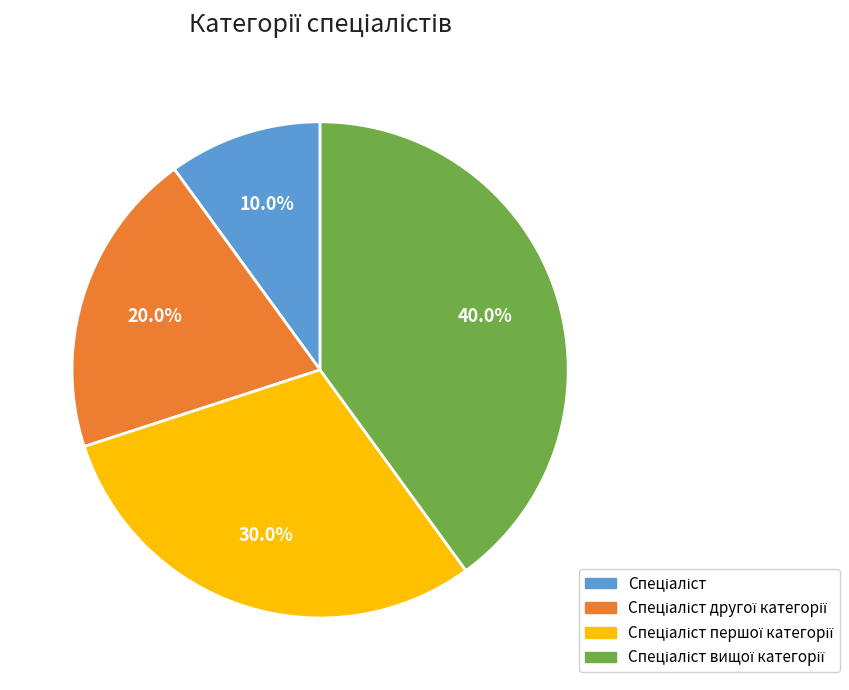

Does any single category account for the majority?

No